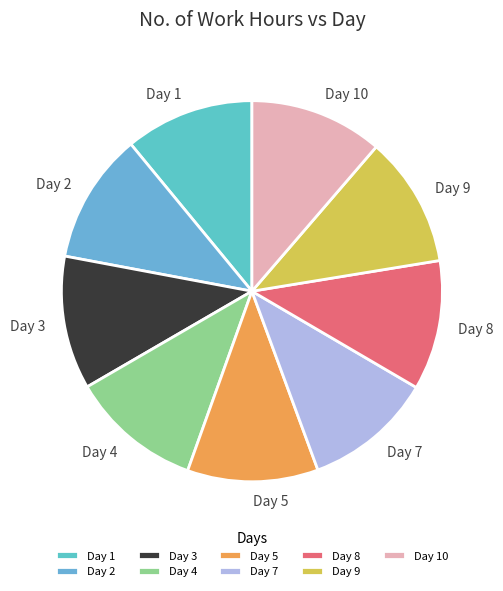

Is the sum of Day 2 and Day 3 greater than half?

No